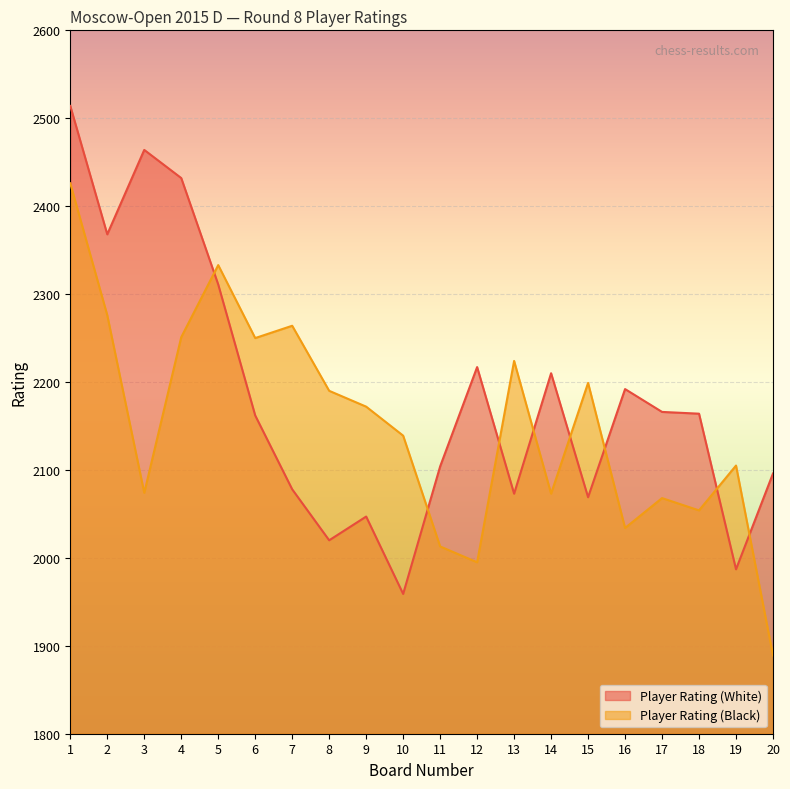

What is the average value of the Player Rating (Black) series?

2151